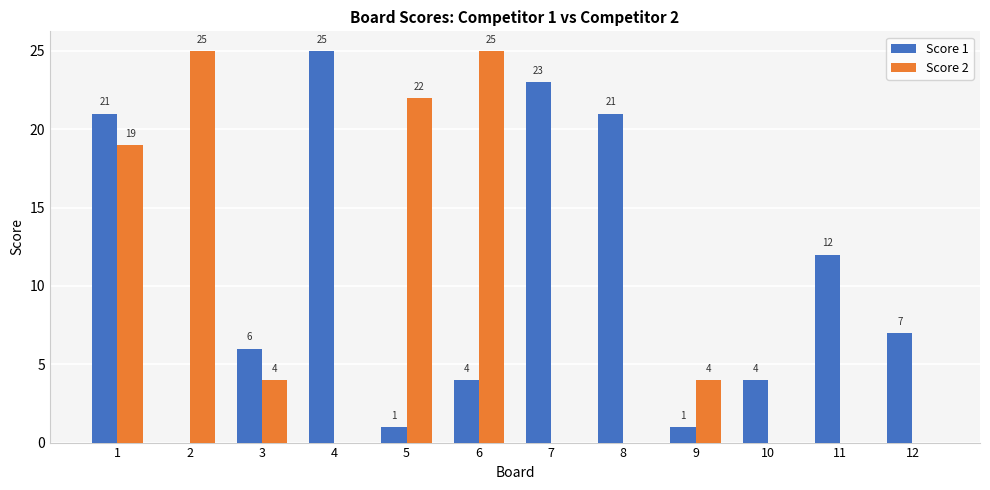

What is the sum of all Score 1 values?

125